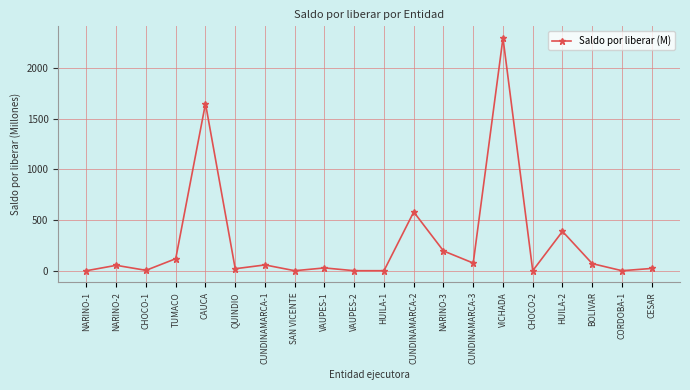

What is the sum of the values at HUILA-2 and CUNDINAMARCA-3?

463.8